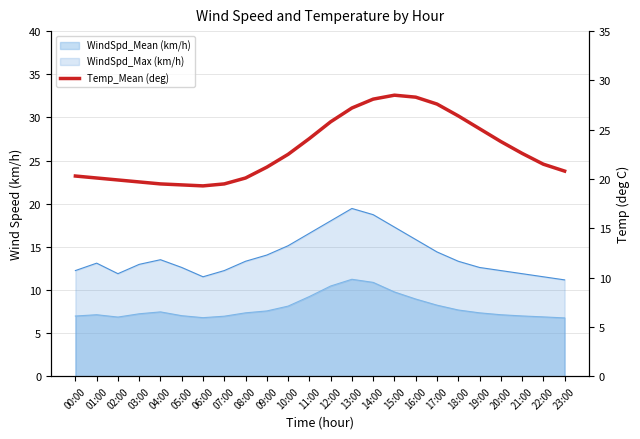

At which category does the data reach its first local valley?

06:00